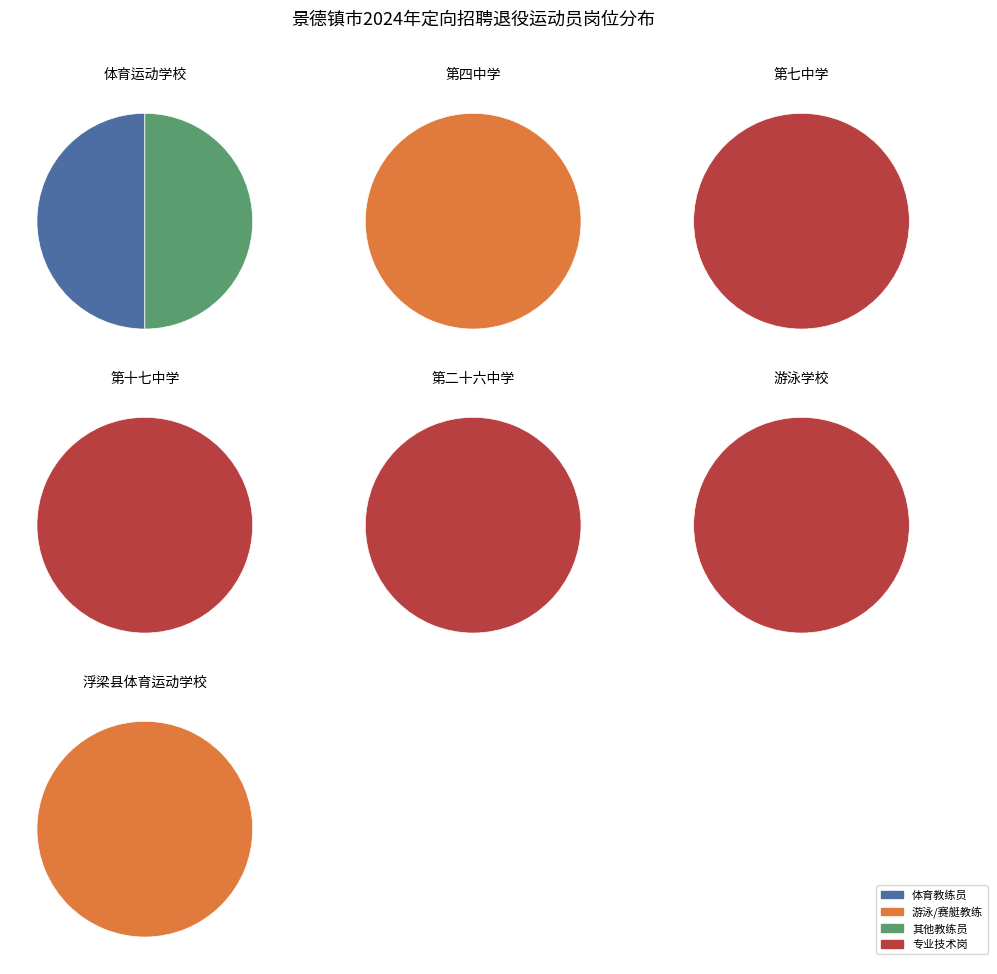

Combined, do 4 and 8 account for over 50%?

No